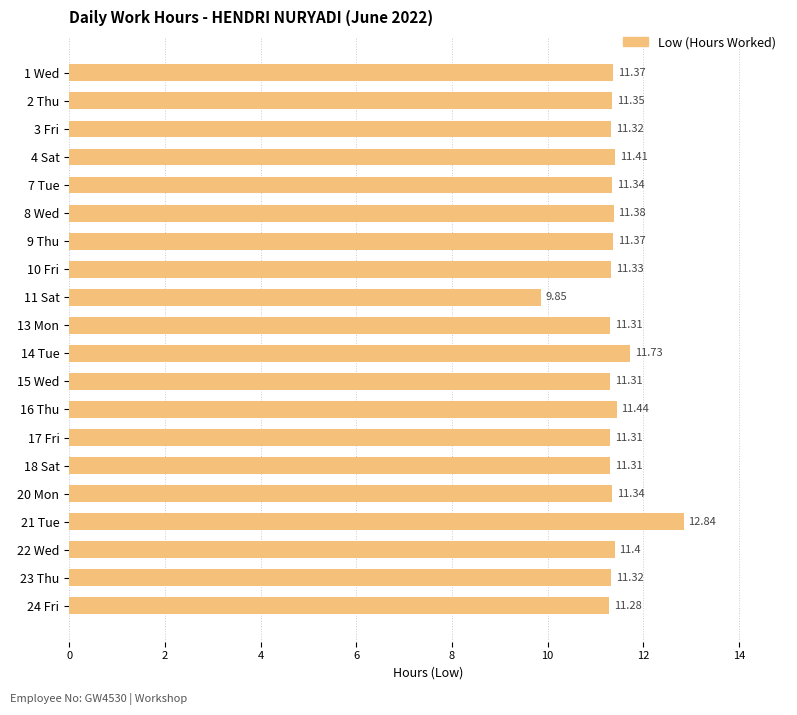

What is the average value?

11.4